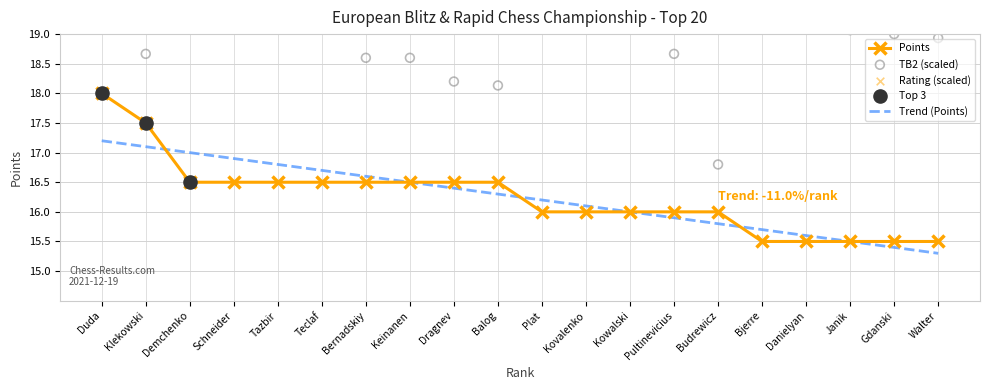

At which label does Points reach its peak?

Duda